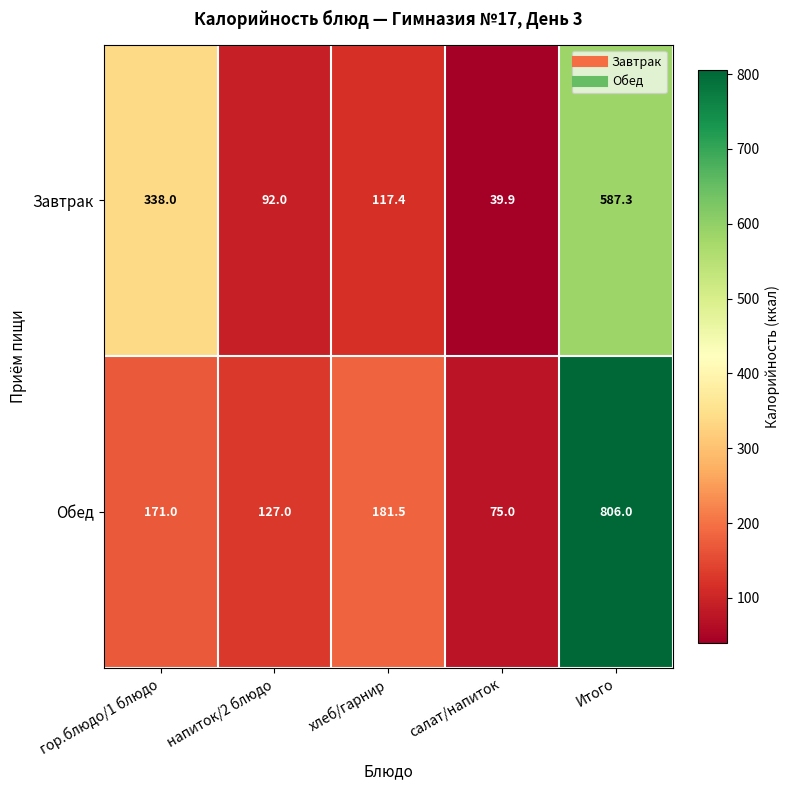

True or false: Обед has a value of 75.0 at салат/напиток.

True